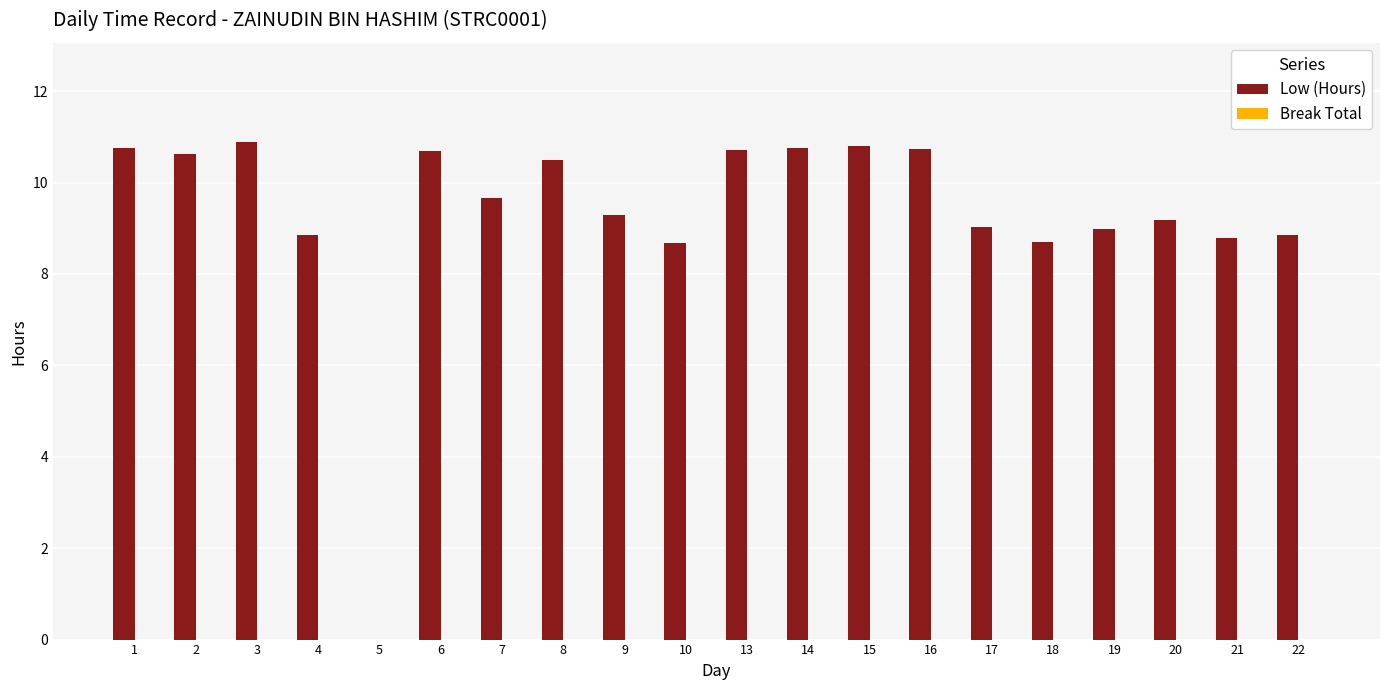

What is the greatest value displayed?

10.9